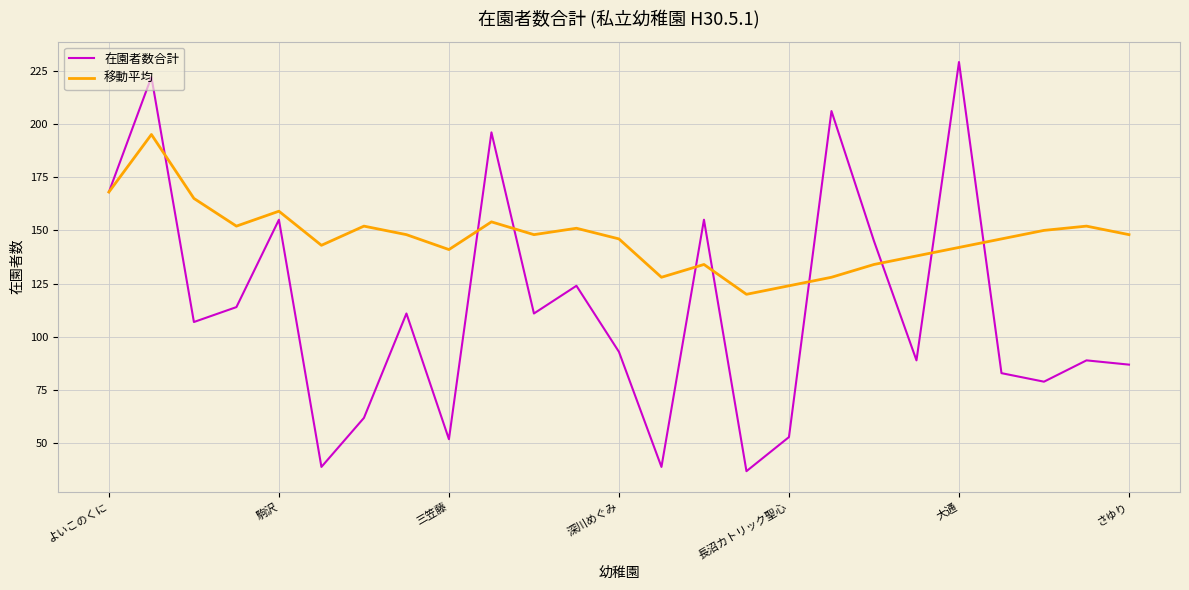

Which series has the widest spread of values?

在園者数合計